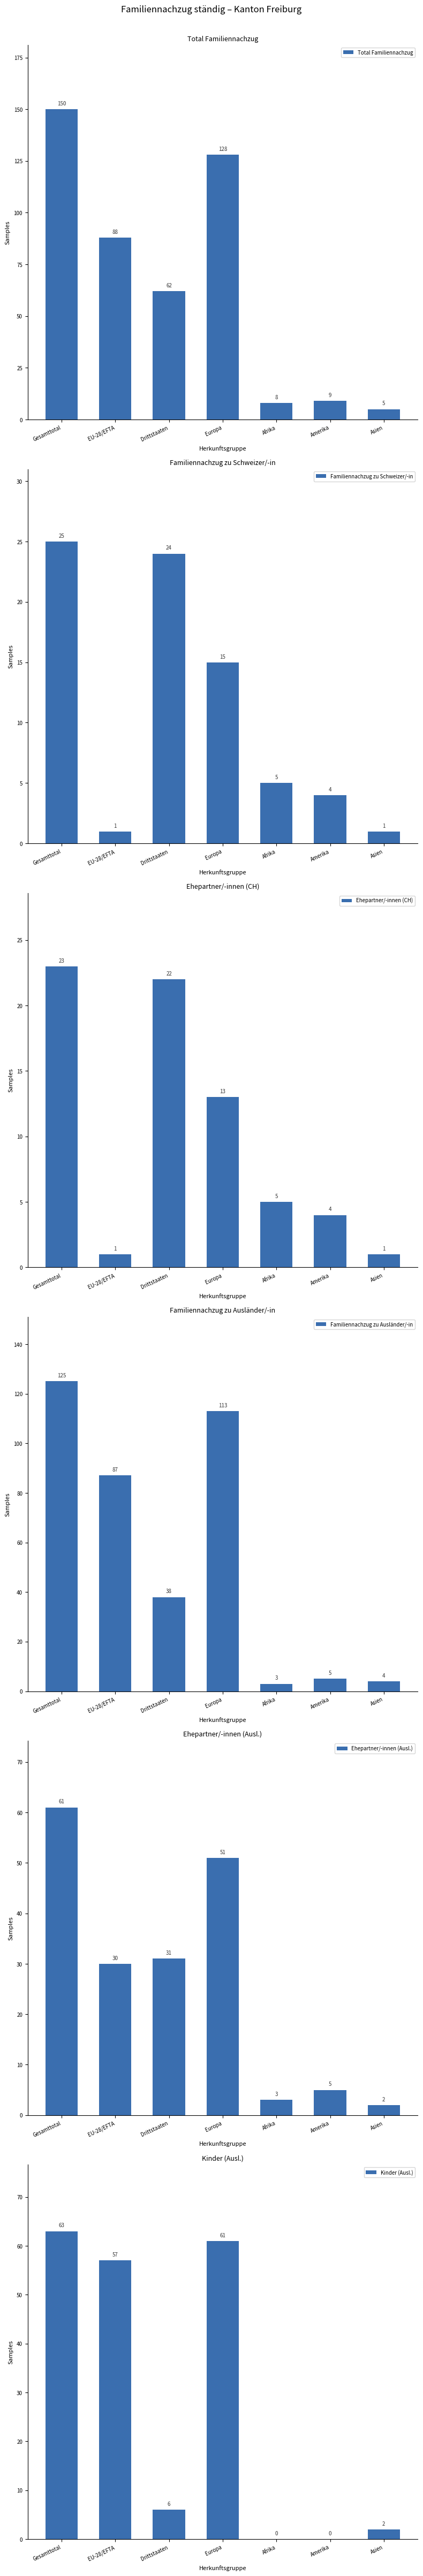

Reading left to right, transcribe all the data shown in this chart.

Total Familiennachzug: 150	88	62	128	8	9	5
Familiennachzug zu Schweizer/-in: 25	1	24	15	5	4	1
Ehepartner/-innen (CH): 23	1	22	13	5	4	1
Familiennachzug zu Ausländer/-in: 125	87	38	113	3	5	4
Ehepartner/-innen (Ausl.): 61	30	31	51	3	5	2
Kinder (Ausl.): 63	57	6	61	0	0	2